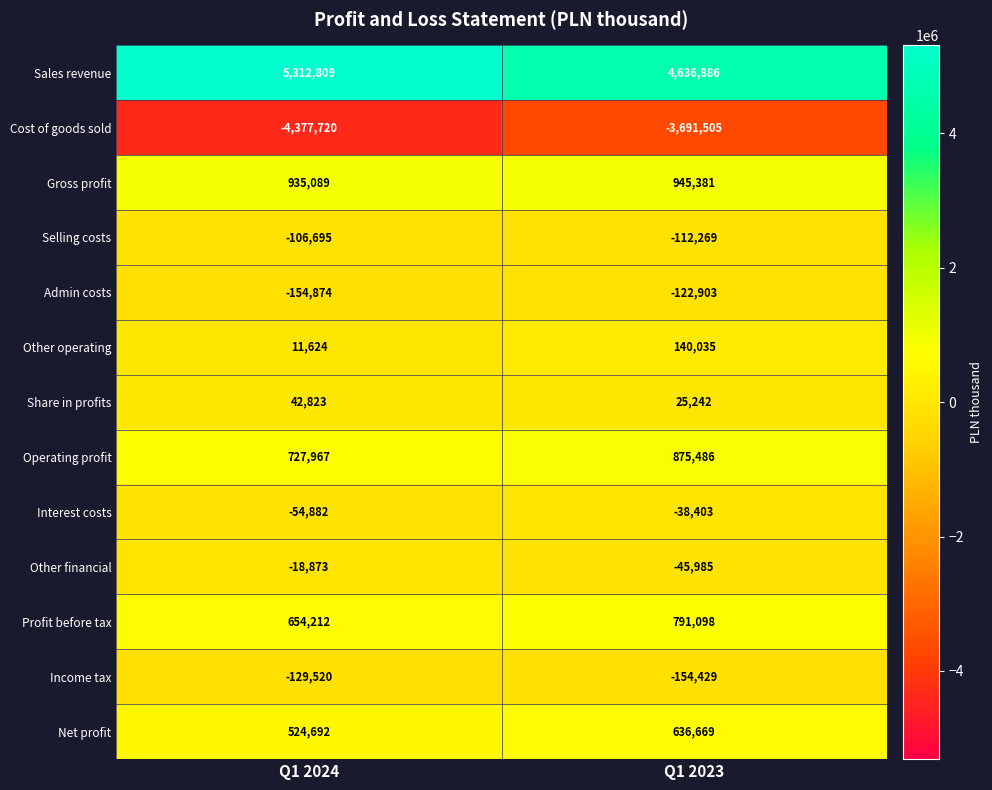

What value does the Other operating series have at Q1 2024, to the nearest 50?

11600